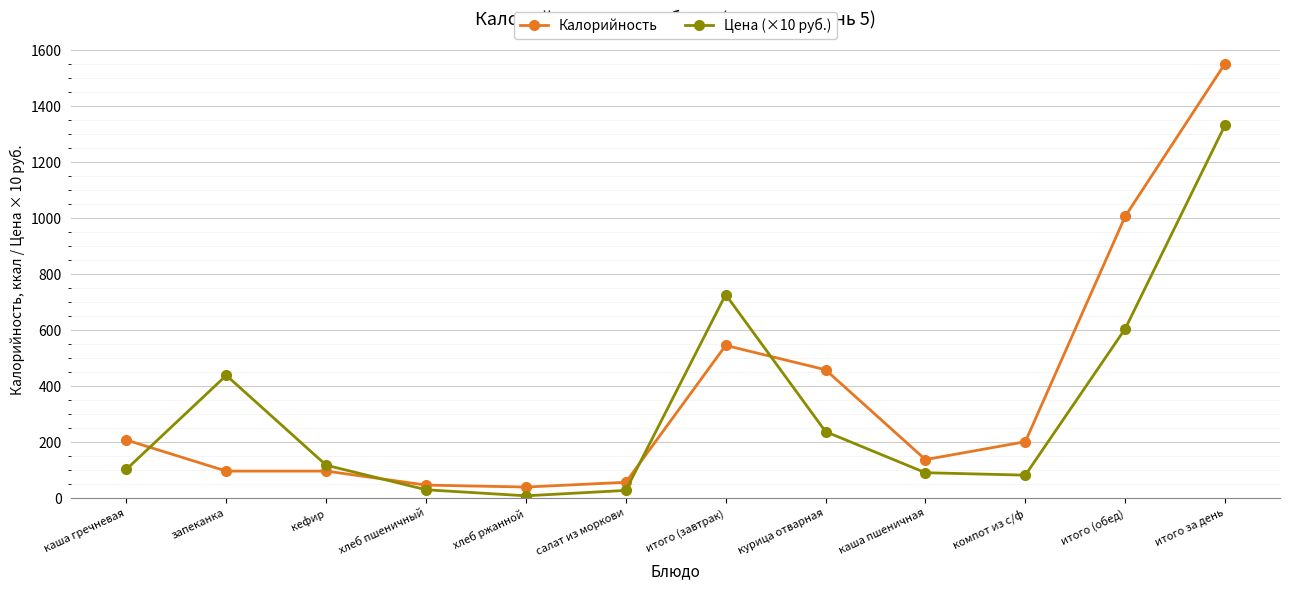

The value of Калорийность at итого за день is 1553.0. True or false?

True